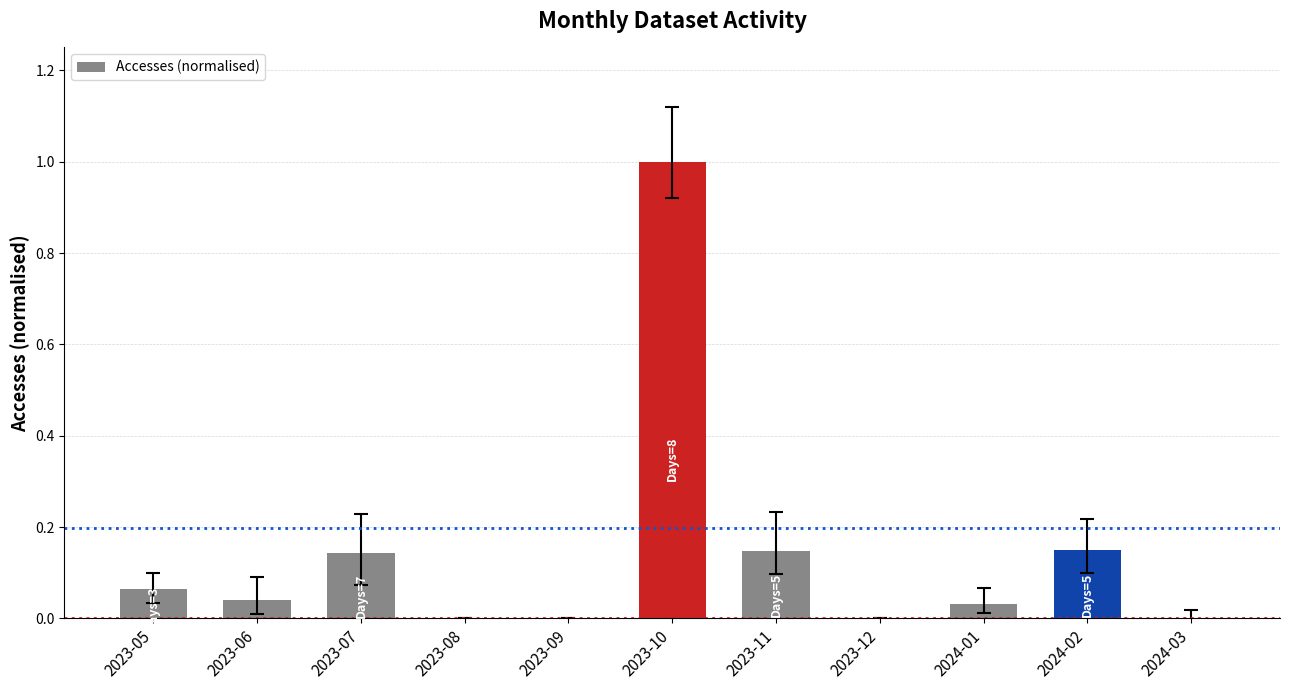

The chart shows a value of 0.5 at 2023-12. True or false?

False